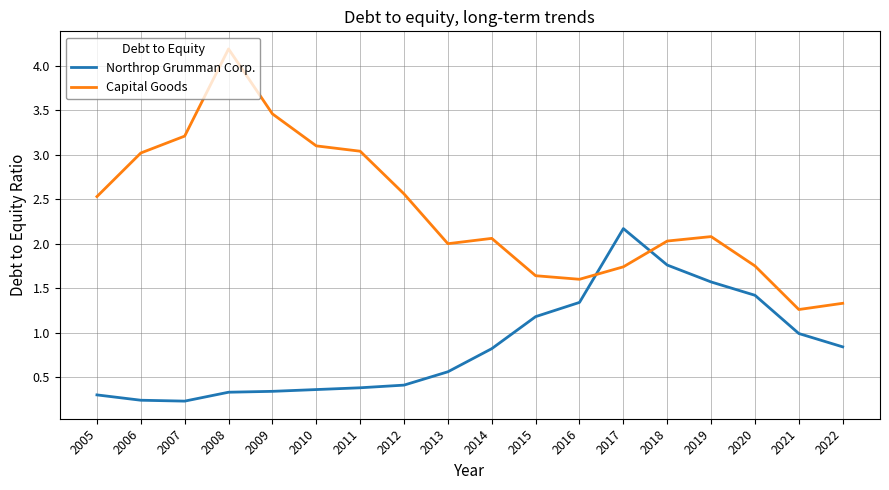

Read the Capital Goods value at 2009.

3.5